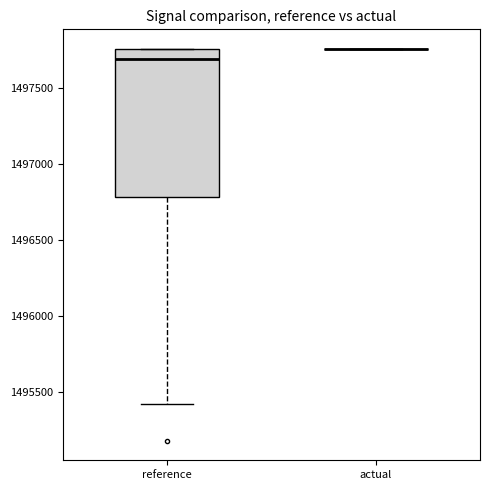

Reading left to right, read every box against the y-axis: the position of its median line, the range the box covers, and the ends of its whiskers. The values are not printed on the chart, so give them approximately, as read against the axis.

reference: median 1497700, box 1496800 to 1497750, whiskers 1495450 to 1497750
actual: box collapsed to a line at 1497750, whiskers 1497750 to 1497750